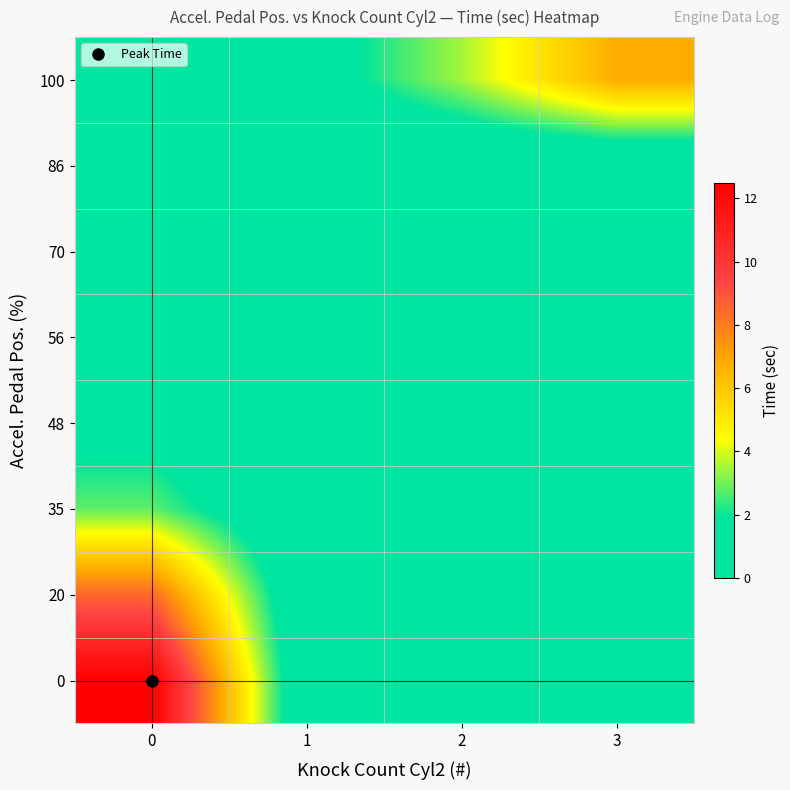

What is the maximum value shown in the chart?

12.5